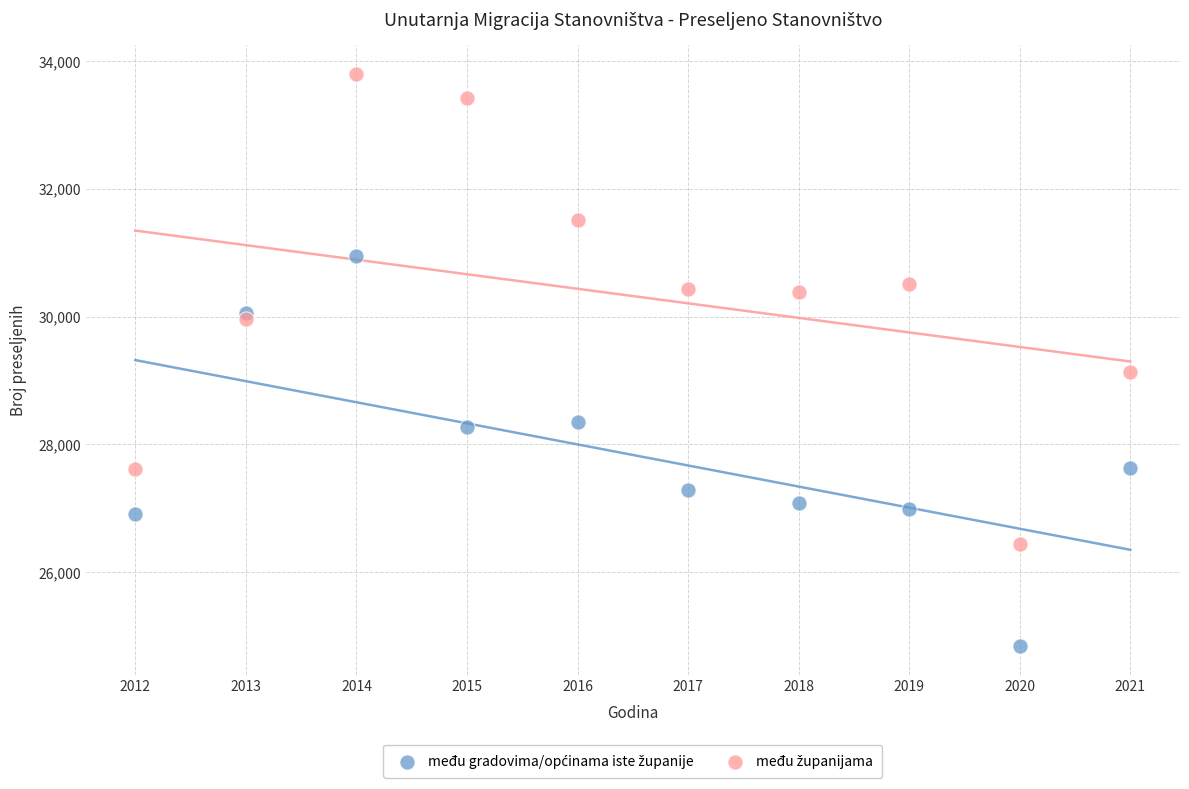

What is the X range (max minus min) for the scatter plot?

9